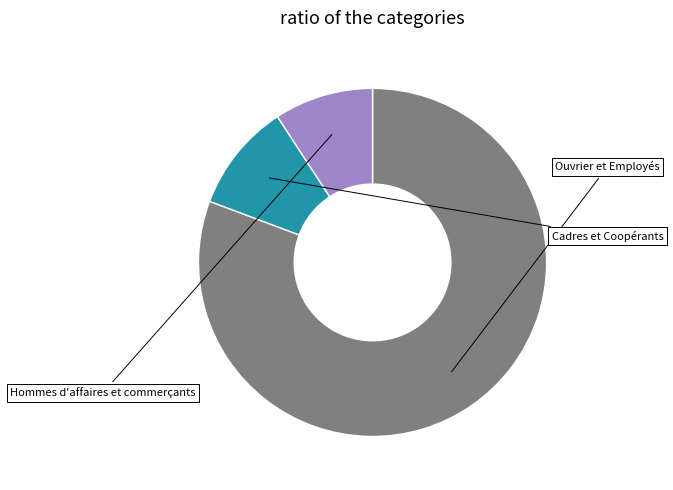

Is there a majority slice in this chart?

Yes